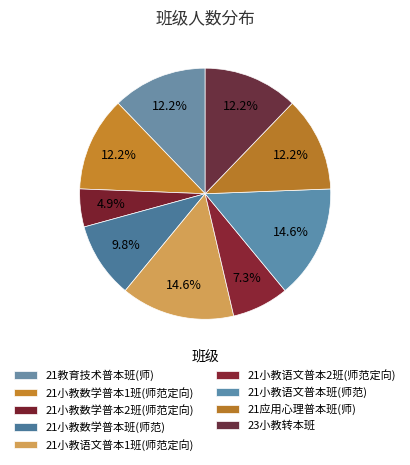

What is the change in value from 21小教数学普本1班(师范定向) to 21小教语文普本1班(师范定向)?

+1